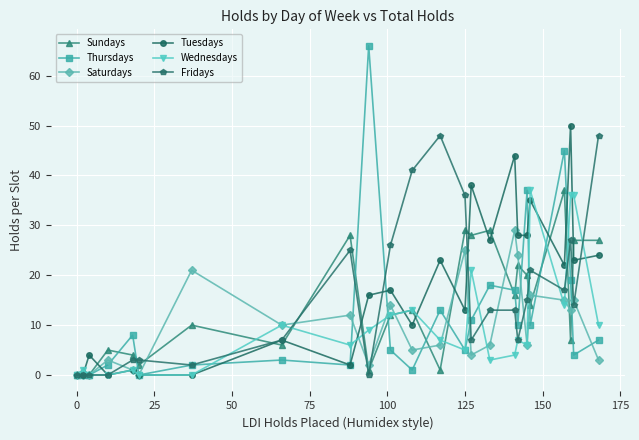

True or false: Sundays has more than 0 points higher than both neighbors.

True